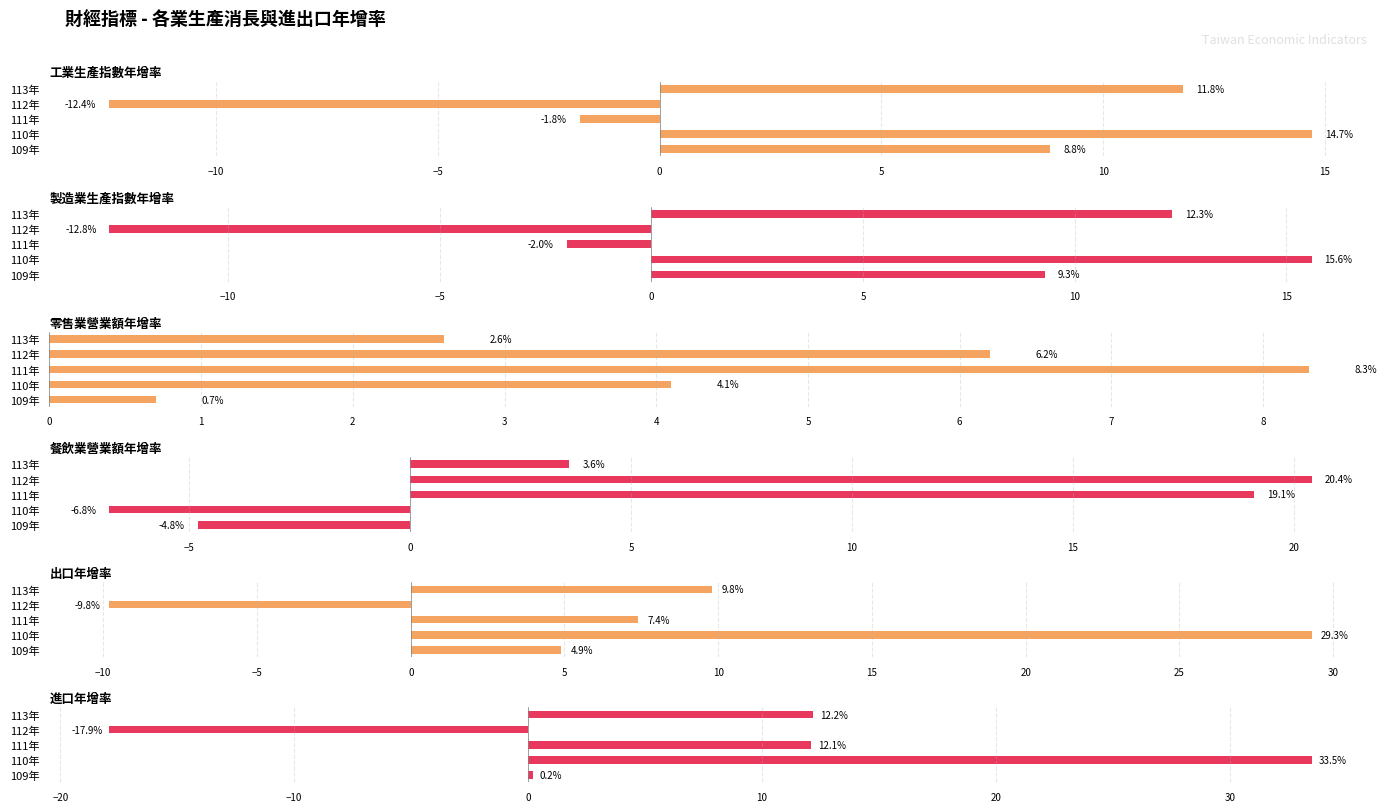

How many categories are shown in the chart?

5